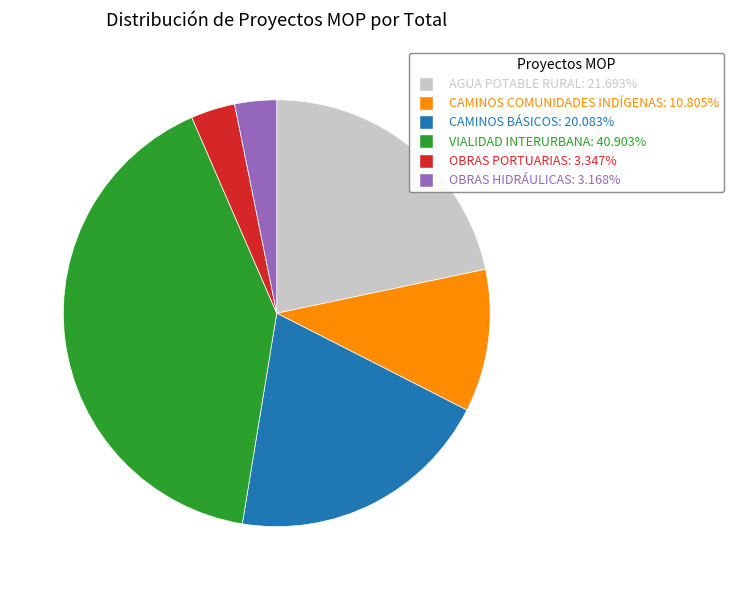

Is the sum of CAMINOS COMUNIDADES INDÍGENAS and AGUA POTABLE RURAL greater than half?

No